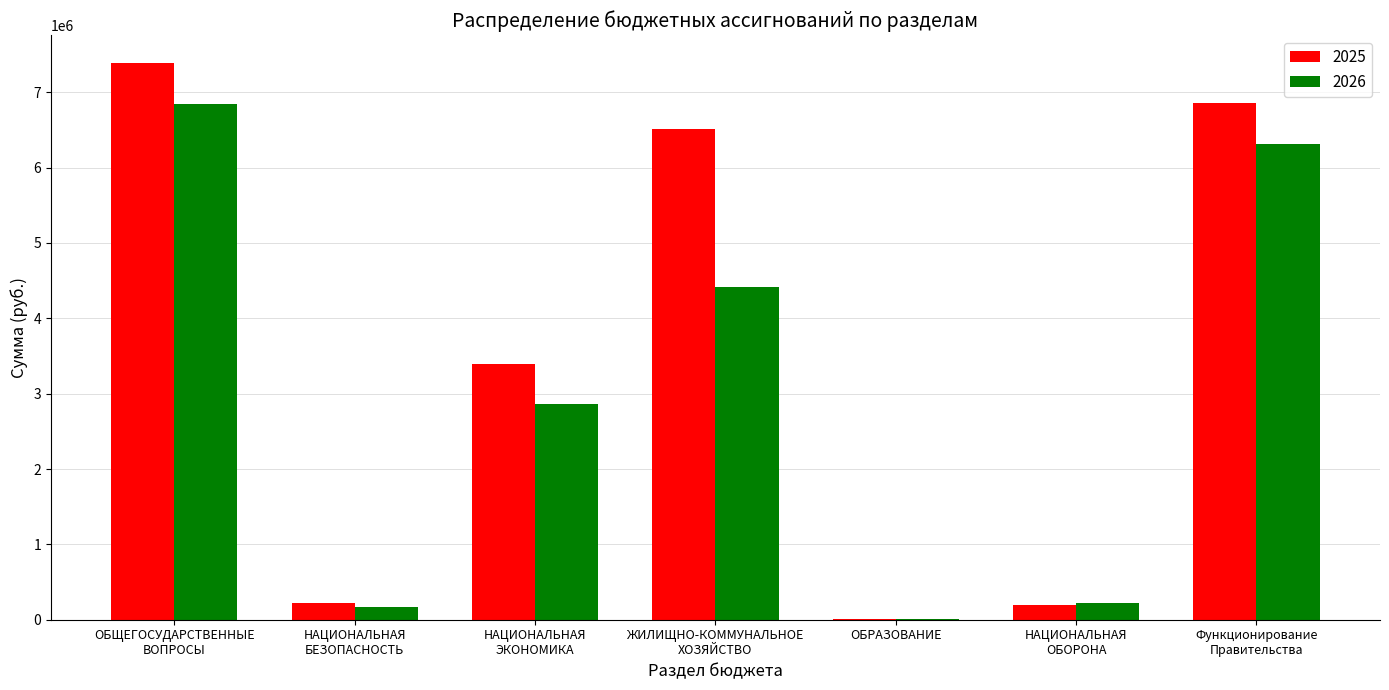

Where does the 2025 series first go above 3387502?

ОБЩЕГОСУДАРСТВЕННЫЕ
ВОПРОСЫ